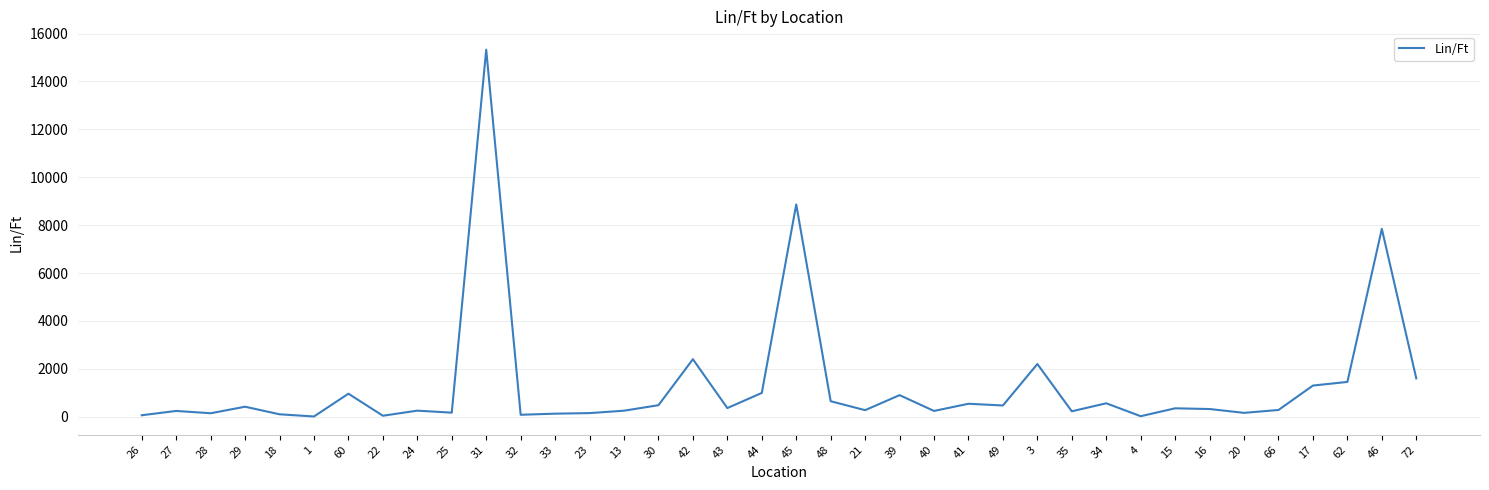

Is it true that the value at 29 is 416?

True